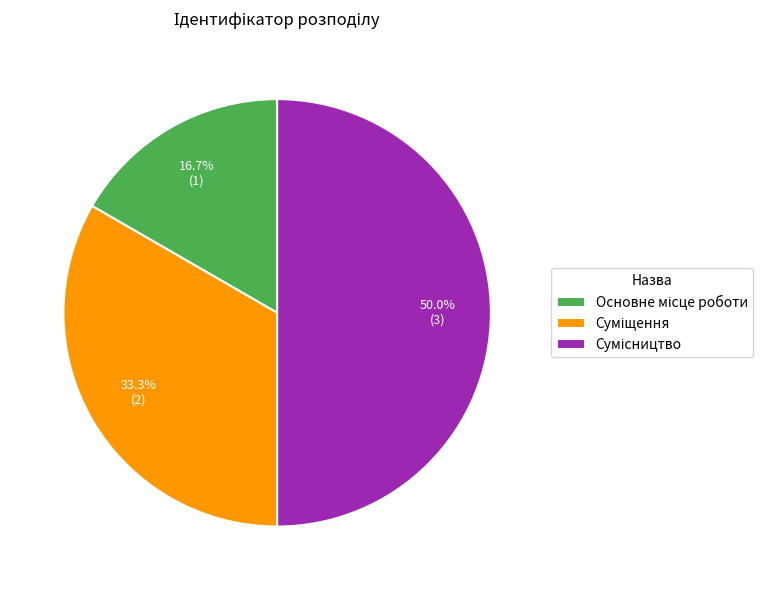

Combined, do Сумісництво and Суміщення account for over 50%?

Yes